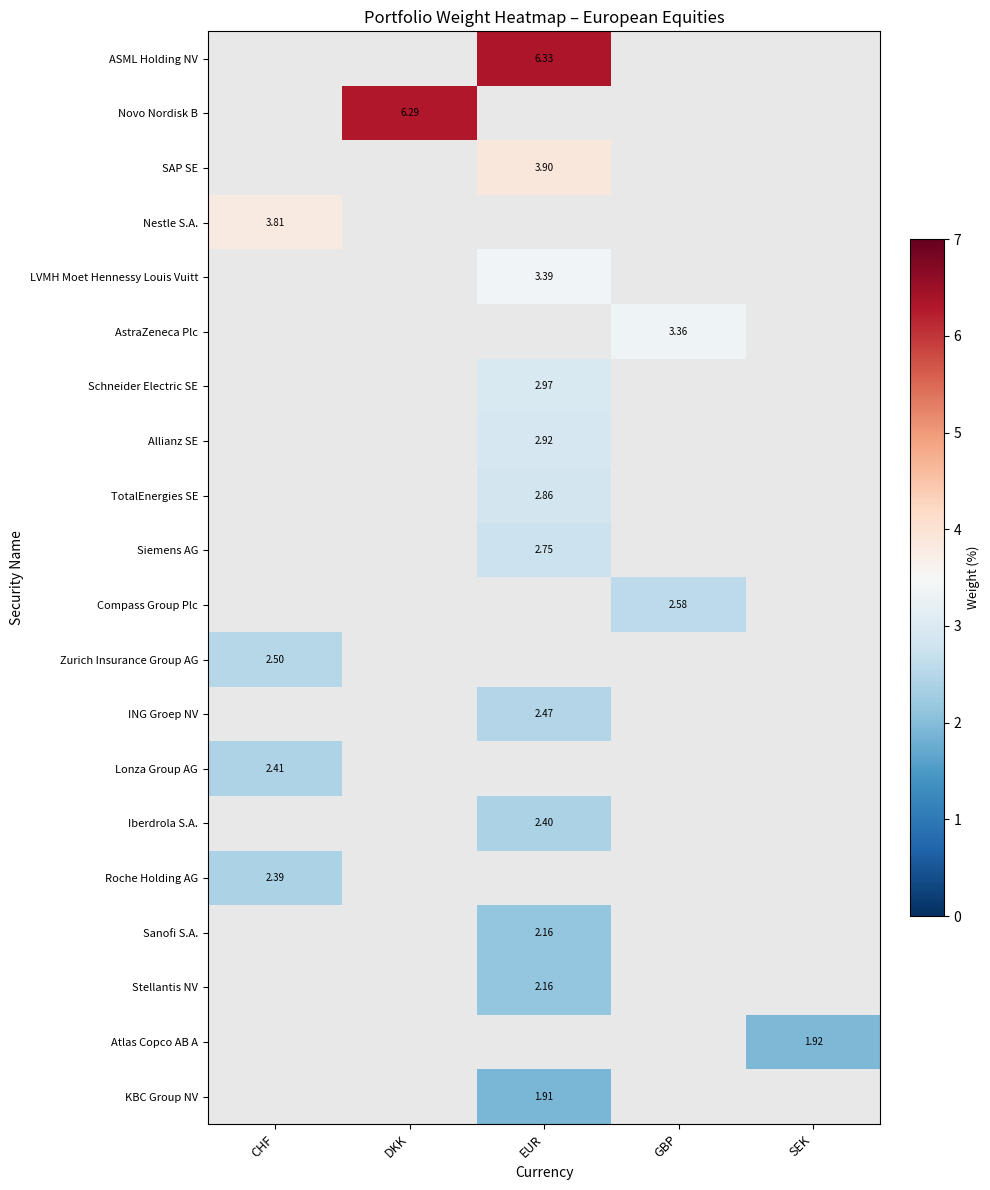

Count the number of data series in this chart.

20